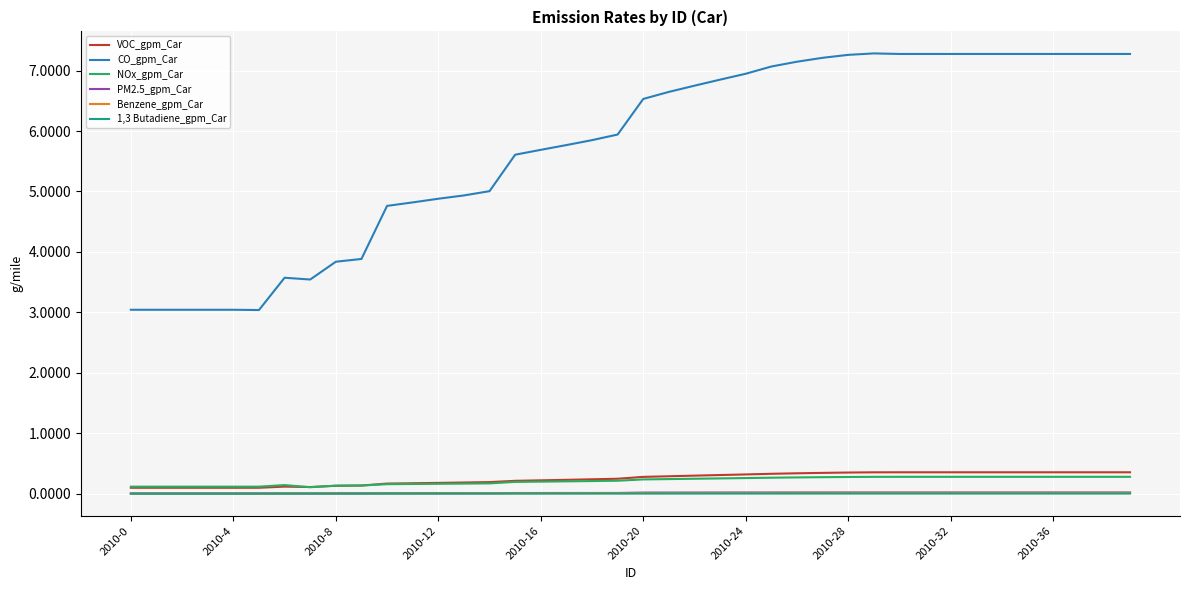

True or false: CO_gpm_Car and Benzene_gpm_Car cross at least once.

False